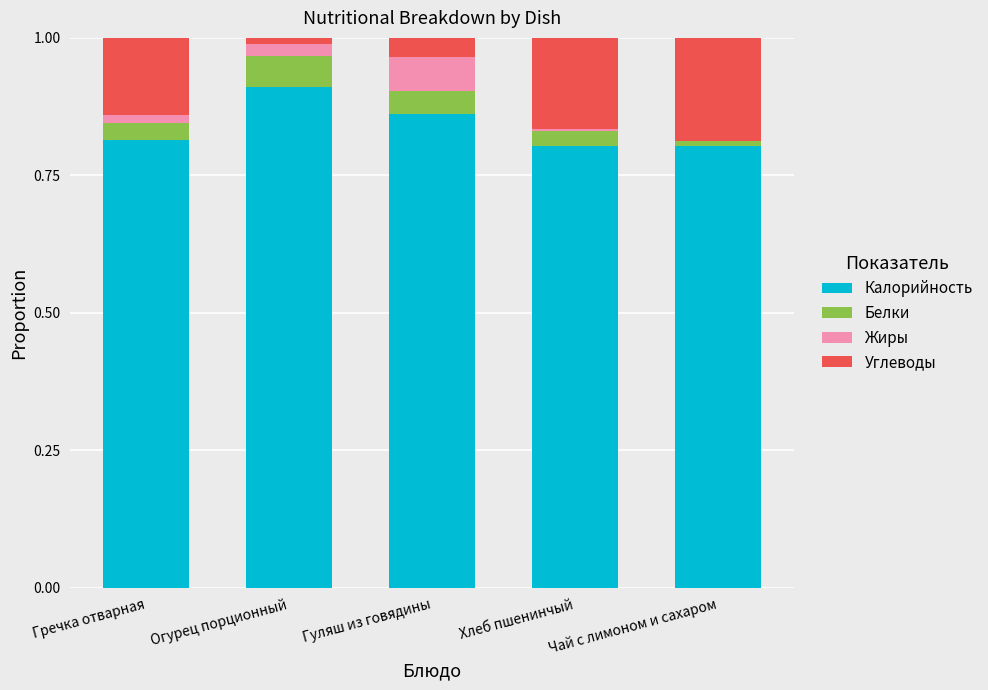

Which category has the highest value in the Калорийность series?

Огурец порционный